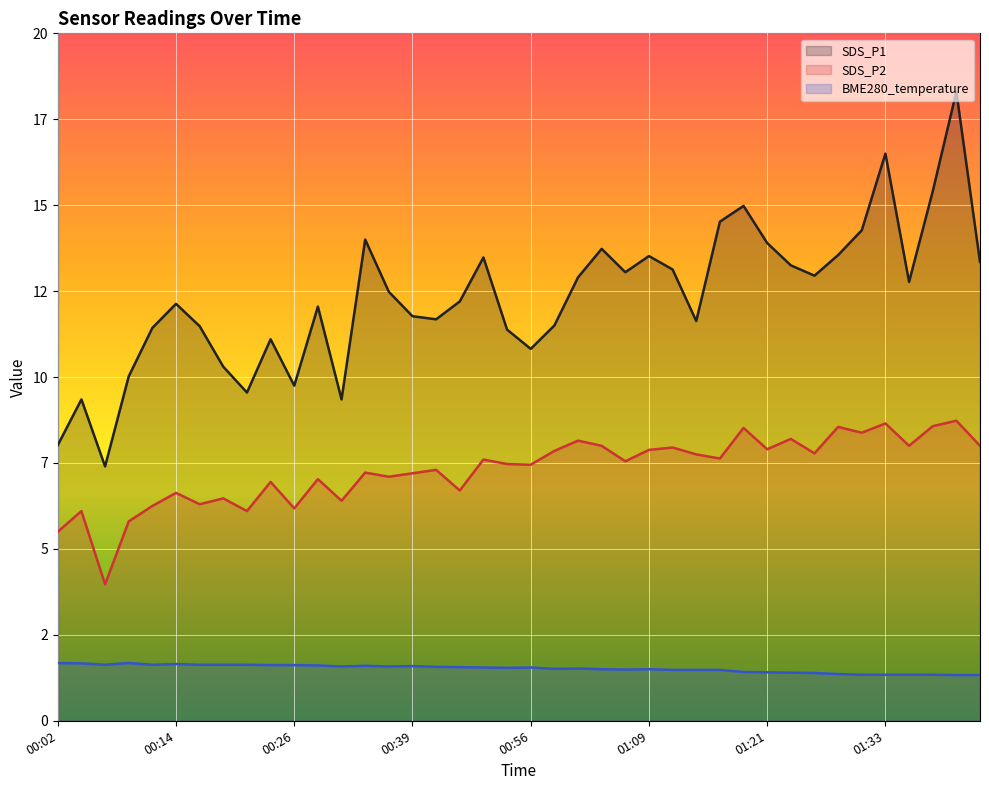

True or false: SDS_P2 has more than 1 interior local peaks.

True